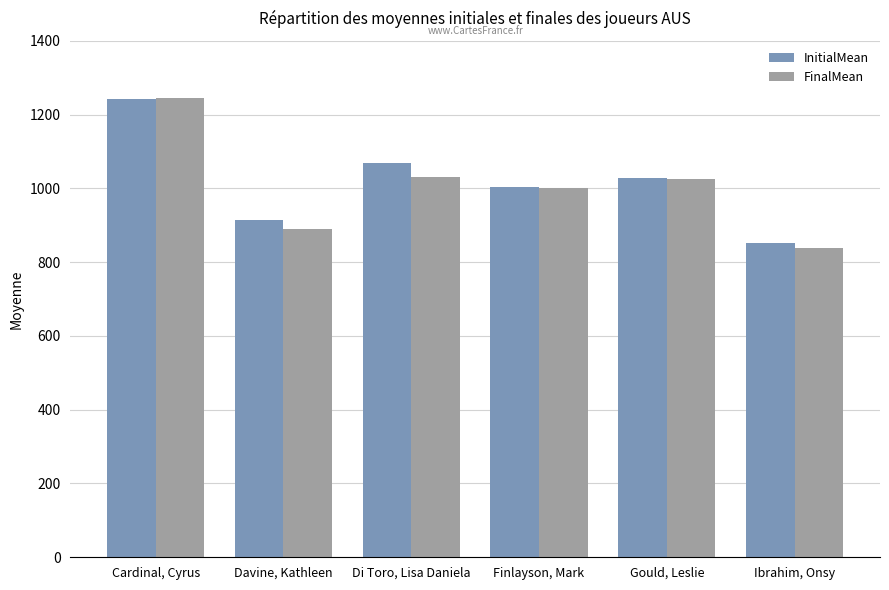

What is the label of the 2nd bar from the right?

Gould, Leslie